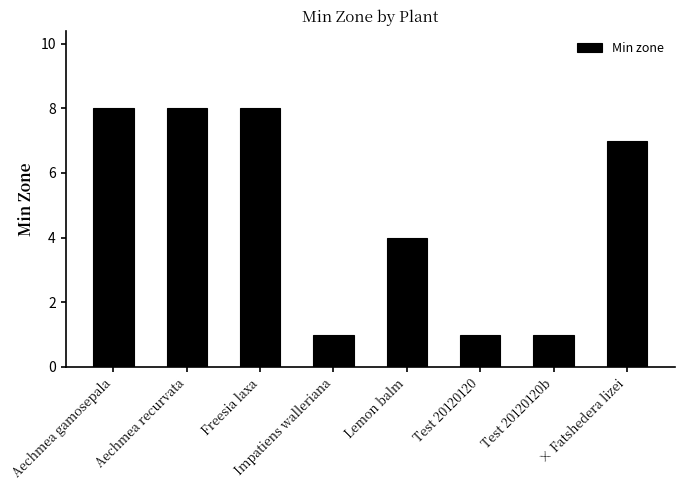

What position from the right is Freesia laxa?

6